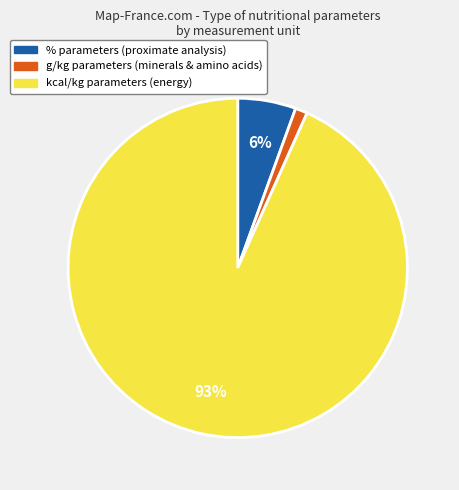

Which slice is the smallest?

g/kg